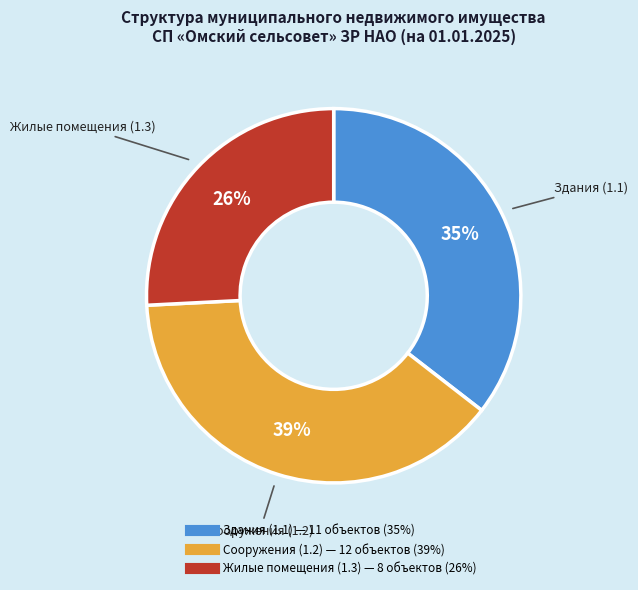

The Сооружения slice represents 39% of the pie. True or false?

True